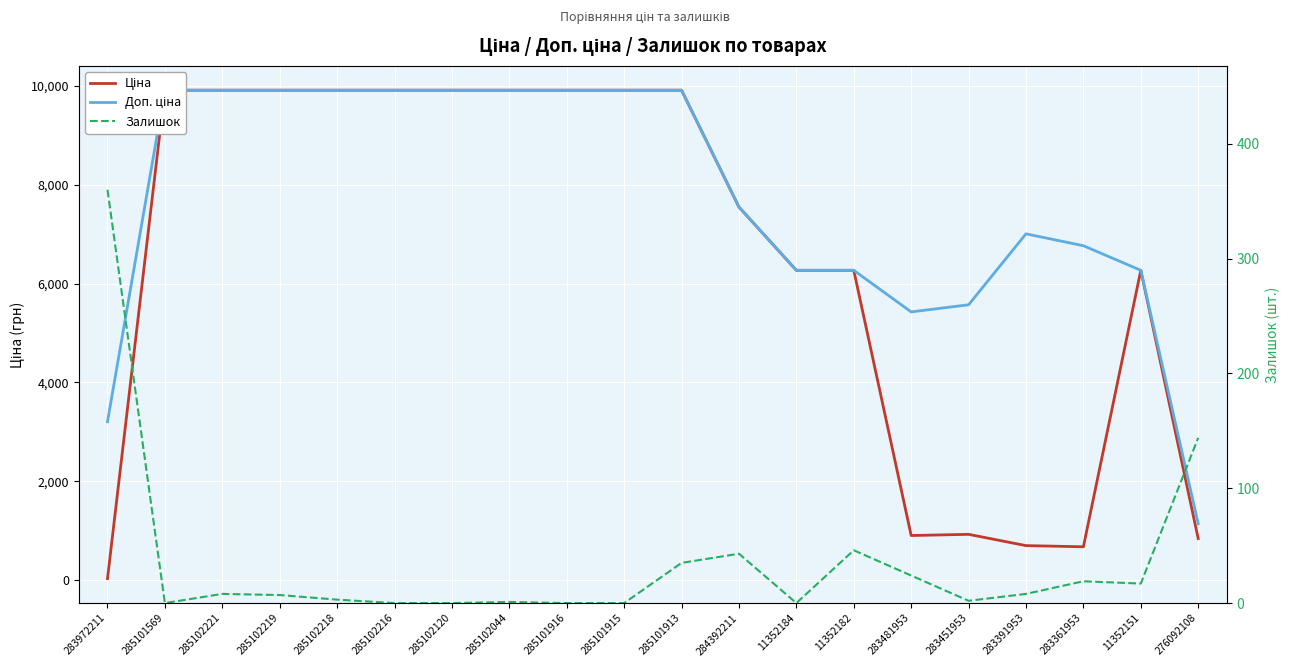

Rank the series by their average value, from highest to lowest.

Доп. ціна, Ціна, Залишок